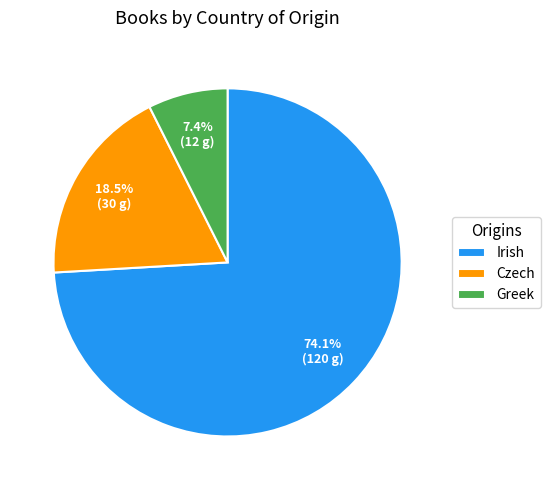

Is it true that Irish is 59% of the pie?

False